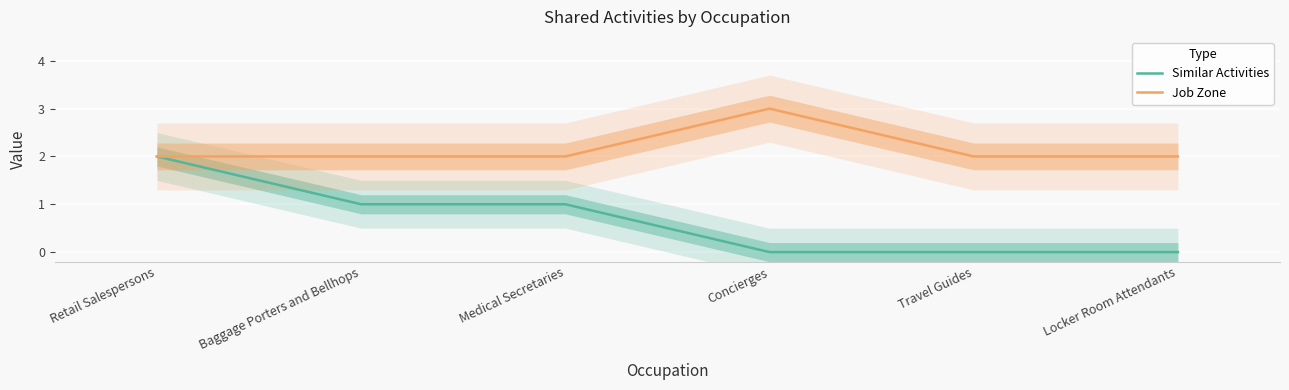

Count the Similar Activities values in the range 0 to 1.

5